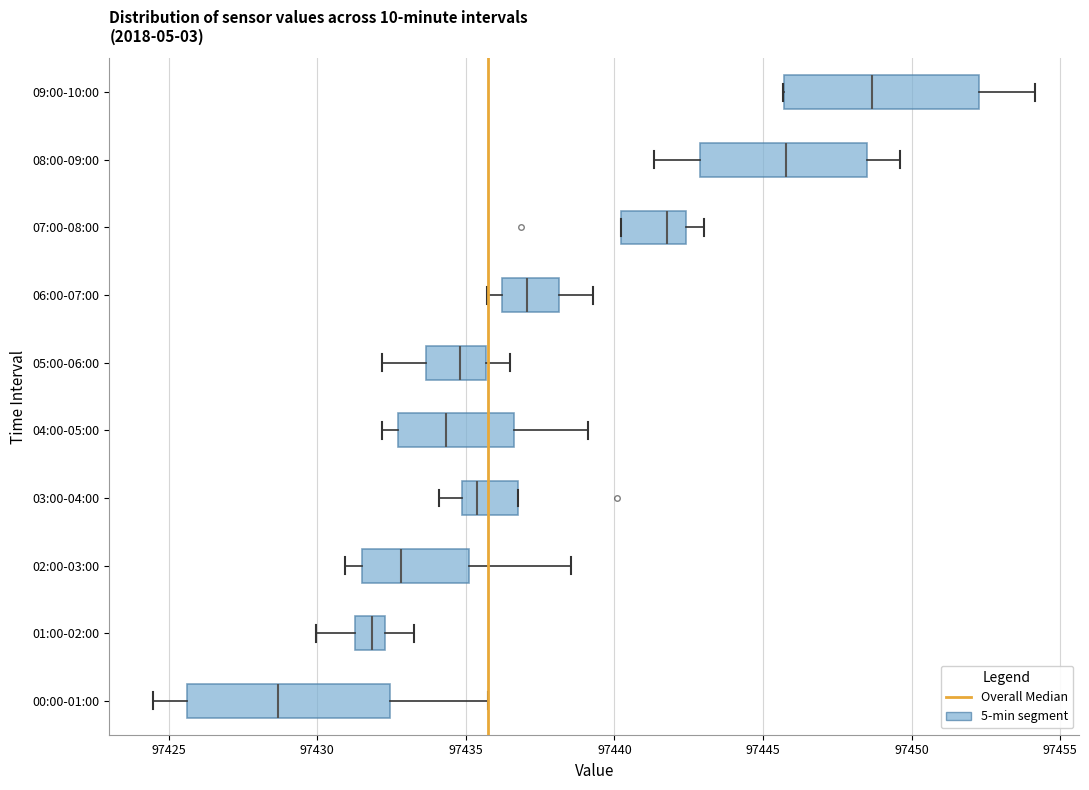

Reading bottom to top, transcribe this box plot: for each box, give where its median line is, the range the box spans, and where its two whiskers end, as read against the x-axis. The values are not printed on the chart, so give them approximately, as read against the axis.

00:00-01:00: median 97428.5, box 97425.5 to 97432.5, whiskers 97424.5 to 97435.5
01:00-02:00: median 97432.0, box 97431.5 to 97432.5, whiskers 97430.0 to 97433.5
02:00-03:00: median 97433.0, box 97431.5 to 97435.0, whiskers 97431.0 to 97438.5
03:00-04:00: median 97435.5, box 97435.0 to 97436.5, whiskers 97434.0 to 97436.5
04:00-05:00: median 97434.5, box 97432.5 to 97436.5, whiskers 97432.0 to 97439.0
05:00-06:00: median 97435.0, box 97433.5 to 97435.5, whiskers 97432.0 to 97436.5
06:00-07:00: median 97437.0, box 97436.0 to 97438.0, whiskers 97435.5 to 97439.5
07:00-08:00: median 97442.0, box 97440.0 to 97442.5, whiskers 97440.0 to 97443.0
08:00-09:00: median 97446.0, box 97443.0 to 97448.5, whiskers 97441.5 to 97449.5
09:00-10:00: median 97448.5, box 97445.5 to 97452.5, whiskers 97445.5 to 97454.0